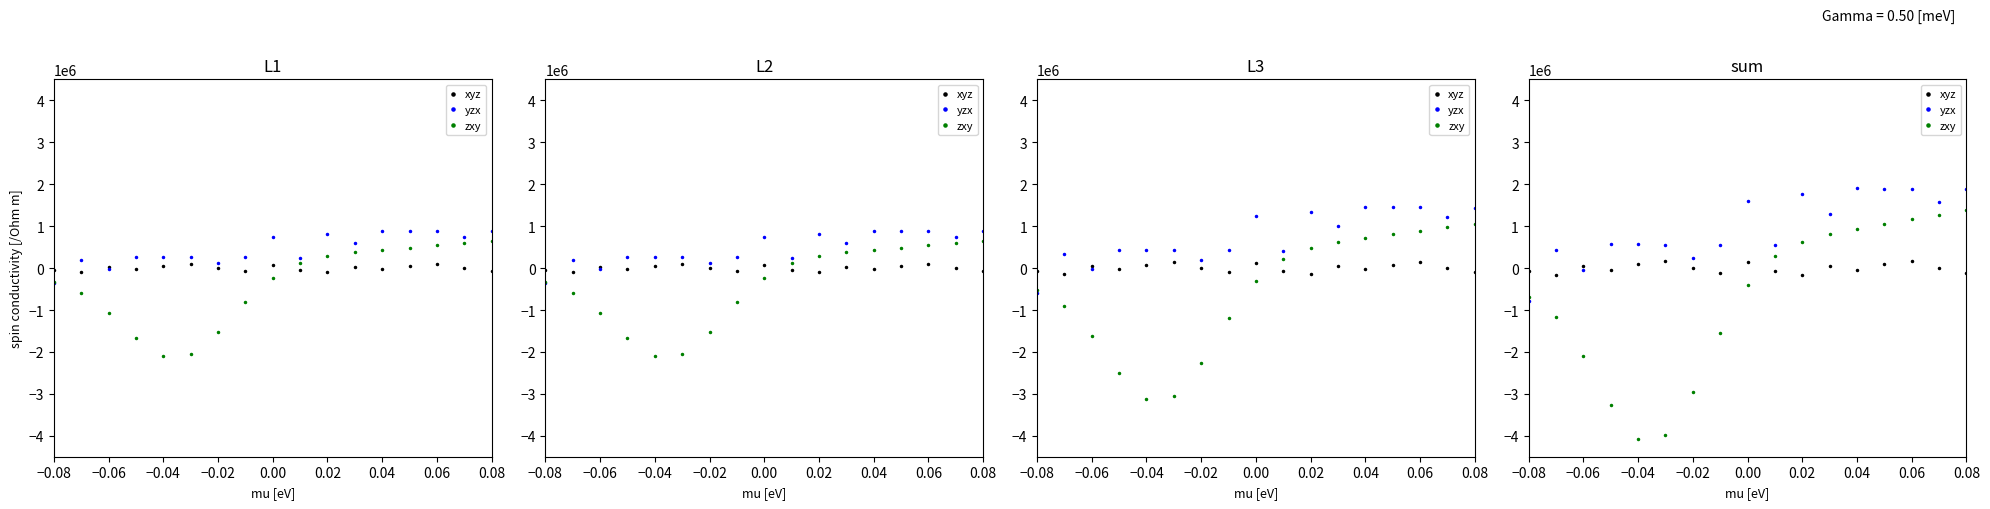

How many values in the yzx series exceed 568854?

9